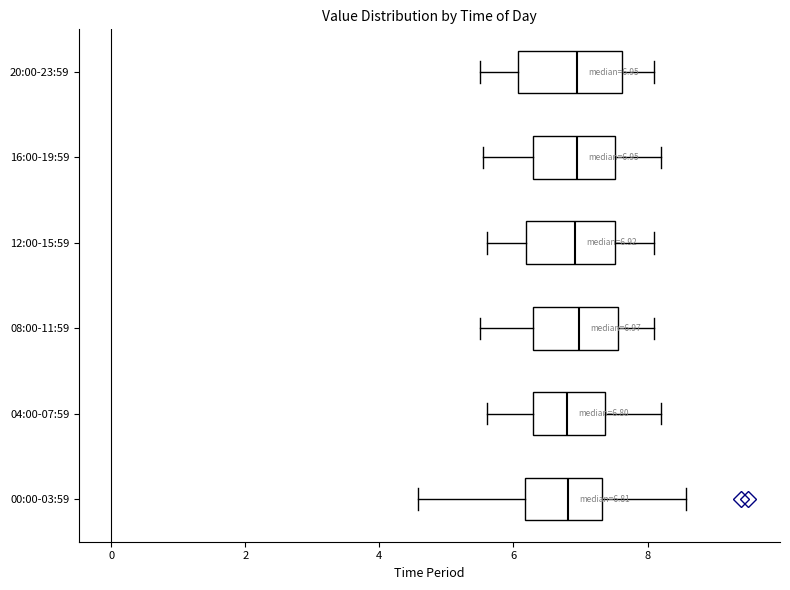

Comparing the boxes themselves (not the whiskers), which one is the widest?

20:00-23:59